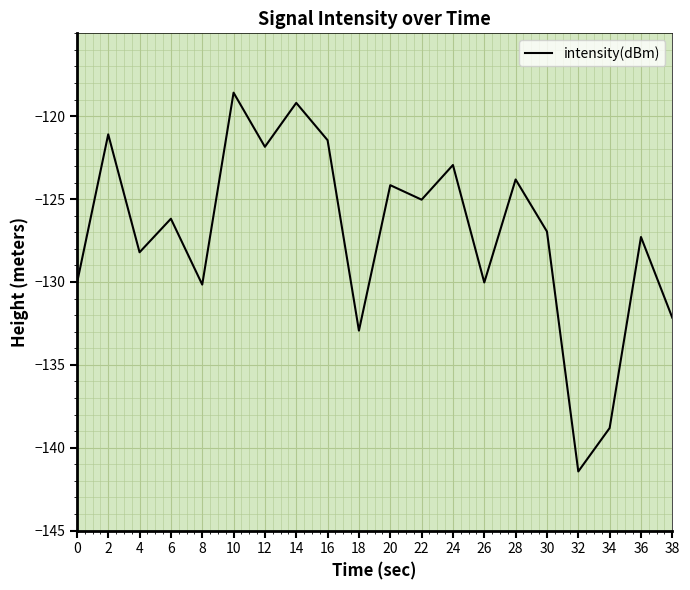

Which label corresponds to the largest value in the chart?

10